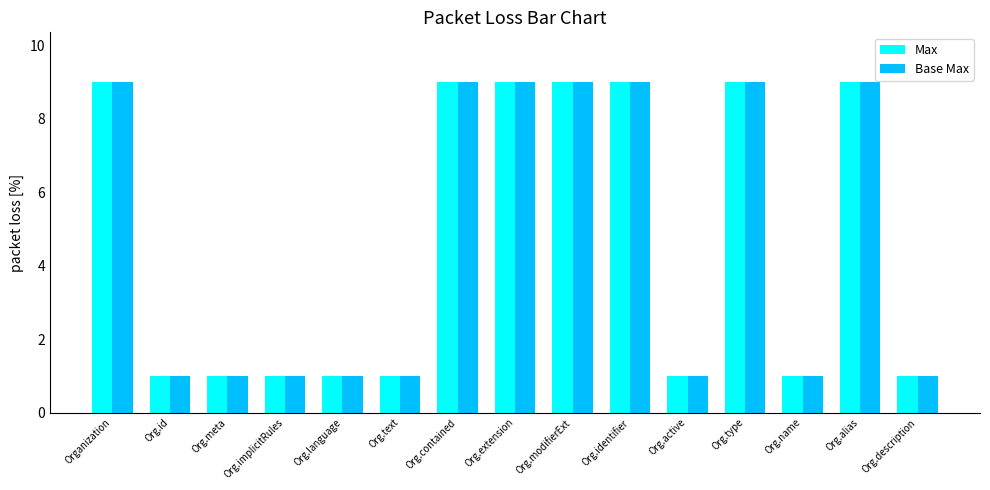

How many categories are shown in the chart?

15